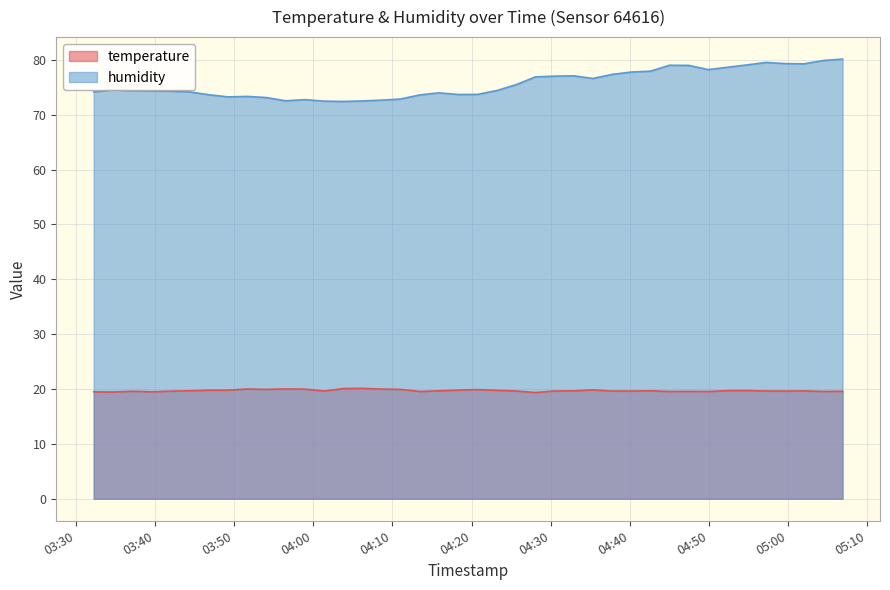

Rank the series by their maximum value, from highest to lowest.

humidity, temperature